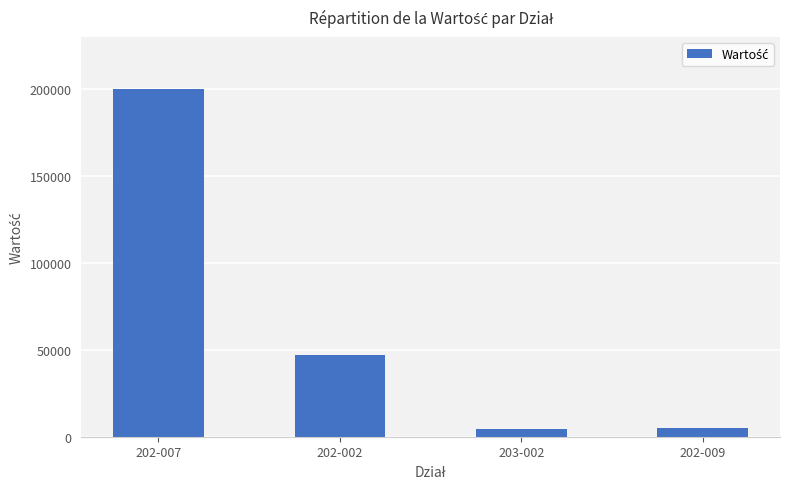

What is the greatest value displayed?

199764